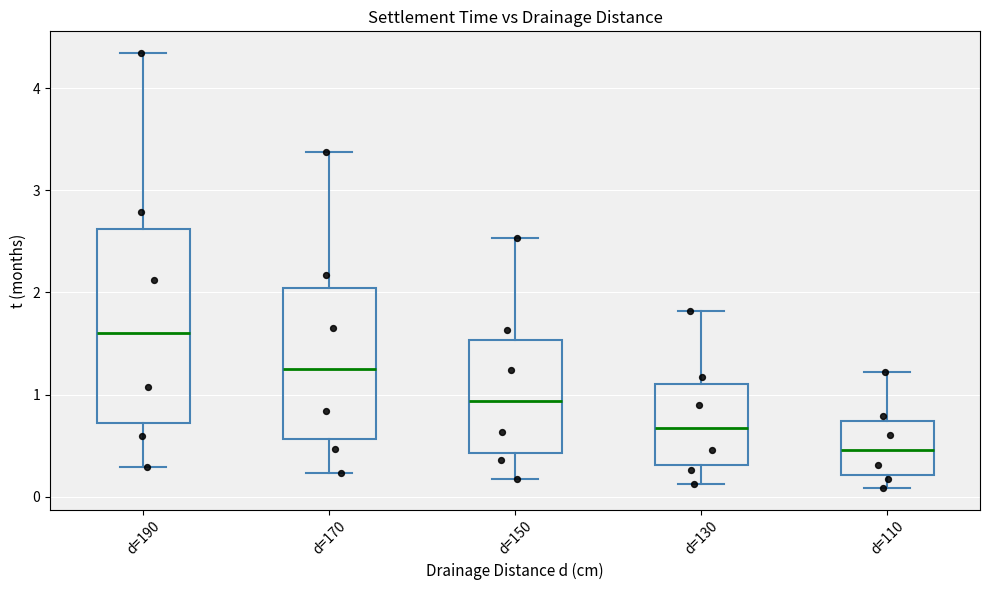

Comparing the boxes themselves (not the whiskers), which one is the tallest?

d=190